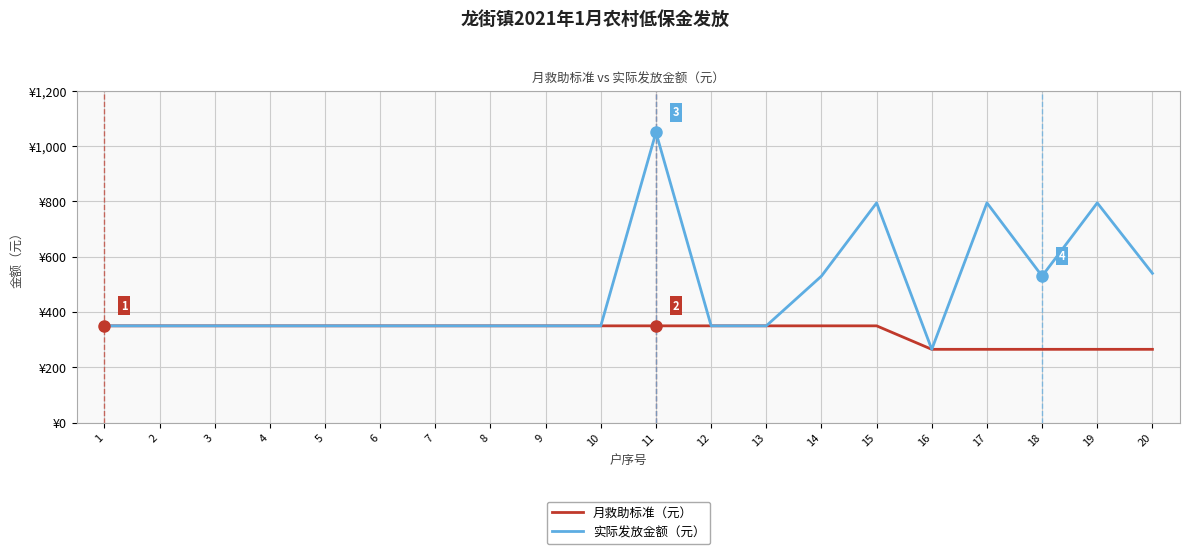

What are all the series names shown in the legend?

月救助标准（元）, 实际发放金额（元）